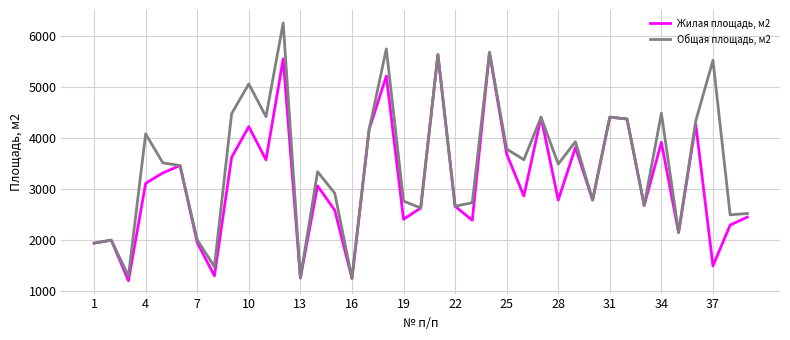

Which series has the widest spread of values?

Общая площадь, м2